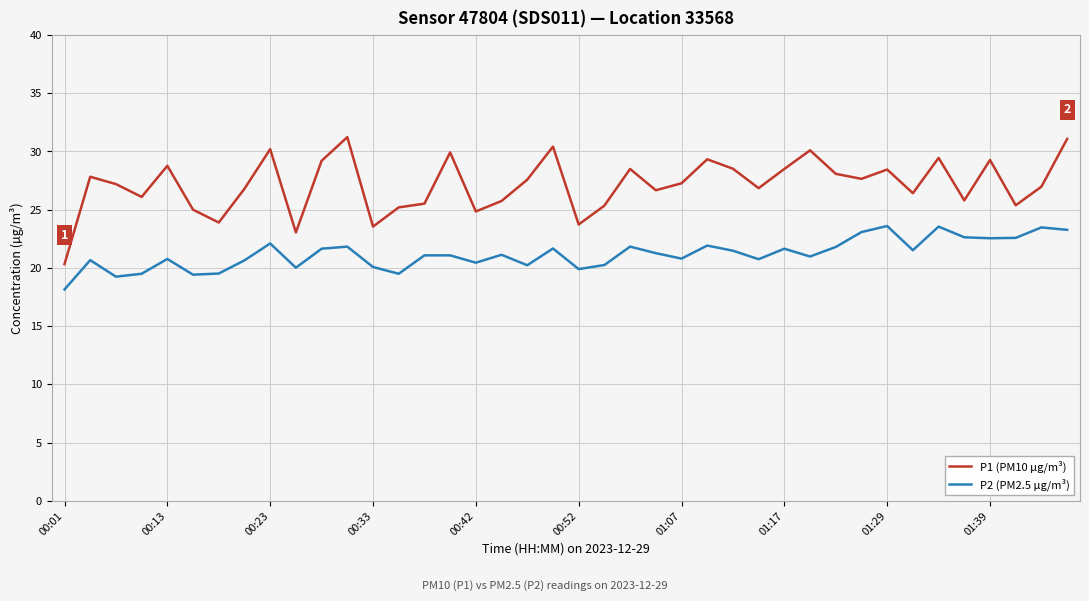

What are all the series names shown in the legend?

P1 (PM10 µg/m³), P2 (PM2.5 µg/m³)